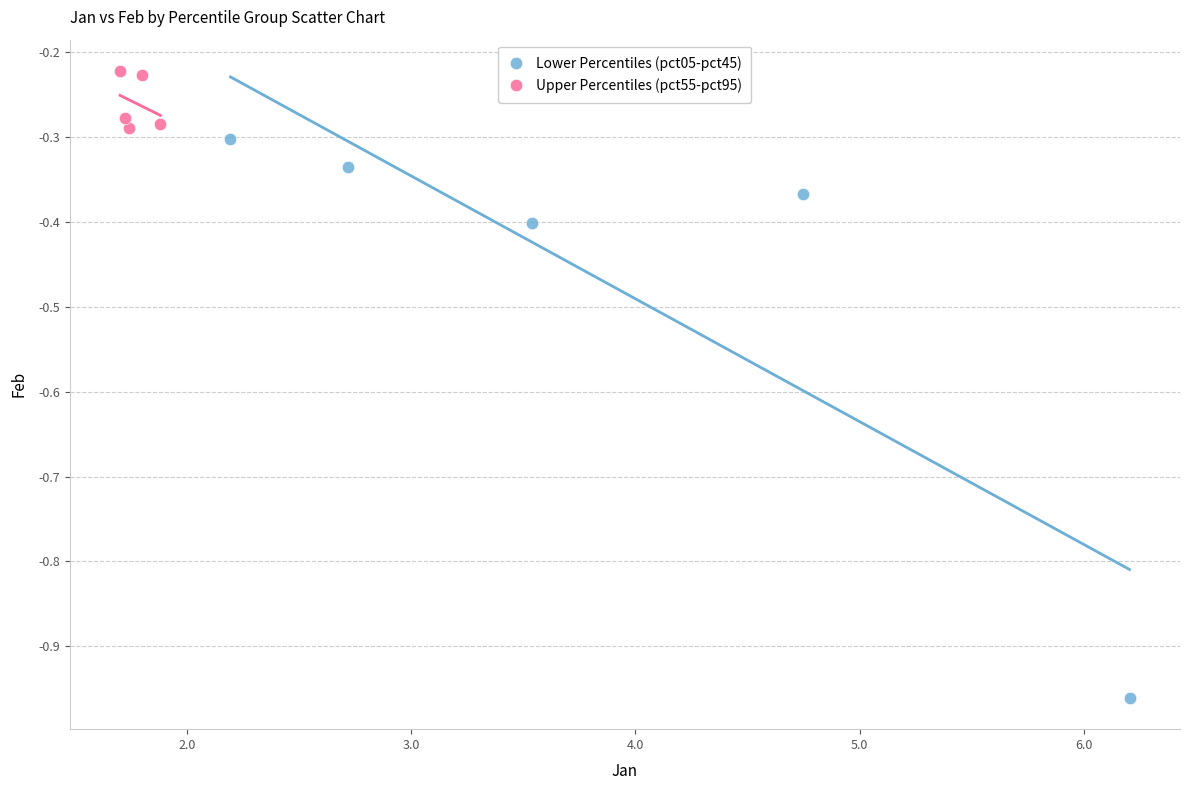

What are all the series names shown in the legend?

Lower Percentiles (pct05-pct45), Upper Percentiles (pct55-pct95)